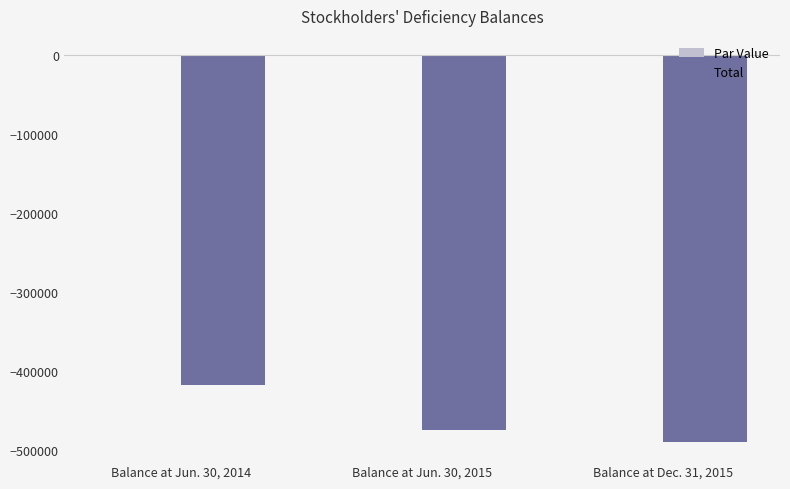

At which category is the sum across all series the highest?

Balance at Jun. 30, 2014